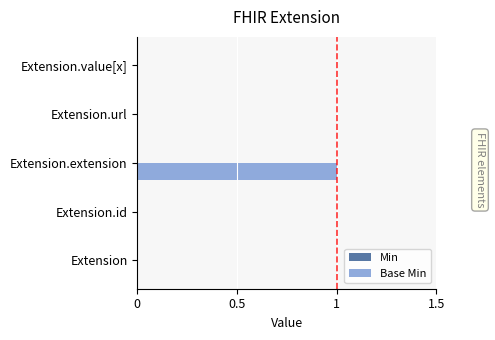

True or false: the data shows 0 at Extension.url.

True